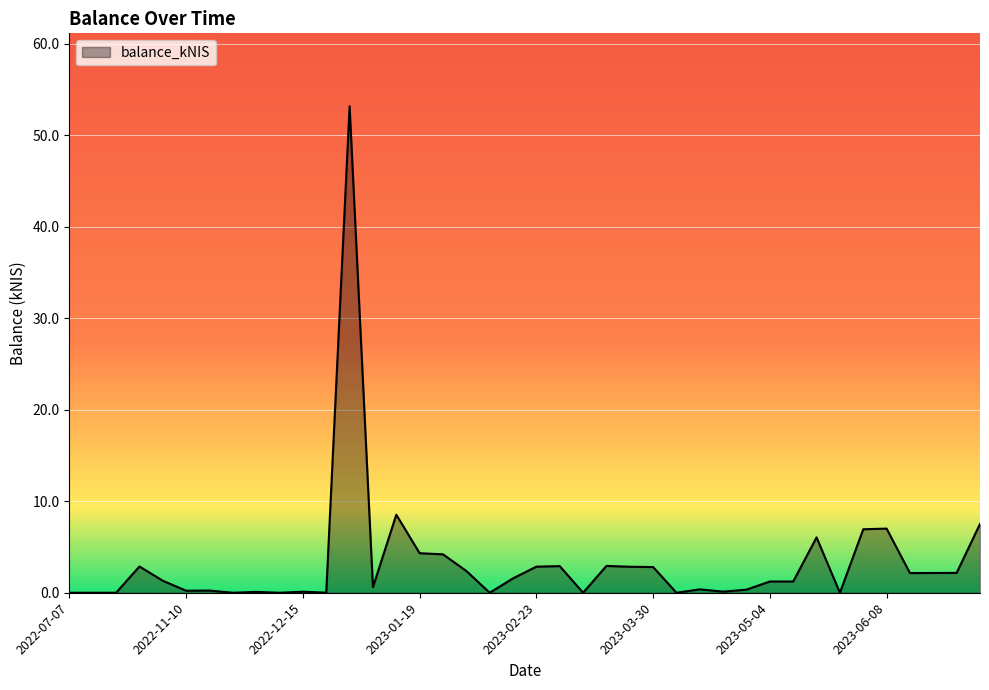

What is the maximum value shown in the chart?

53.2